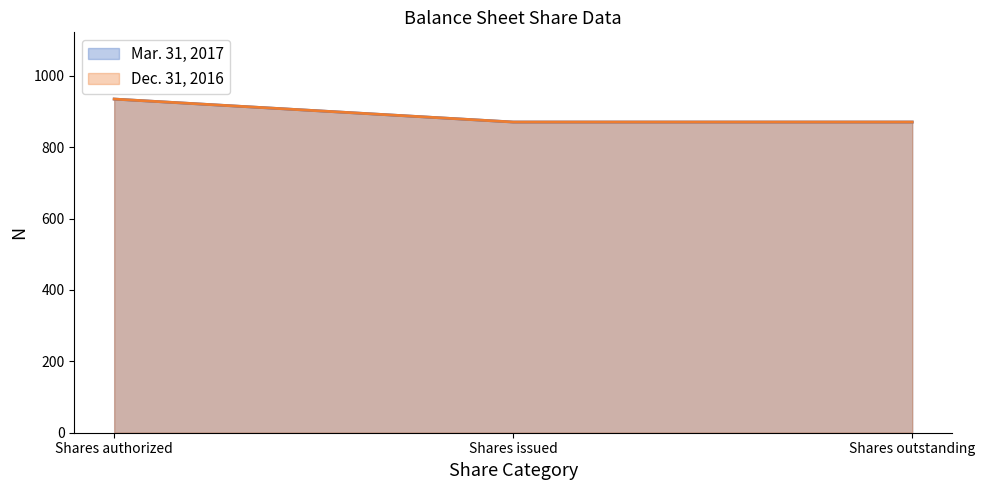

Does the chart have visible grid lines?

No